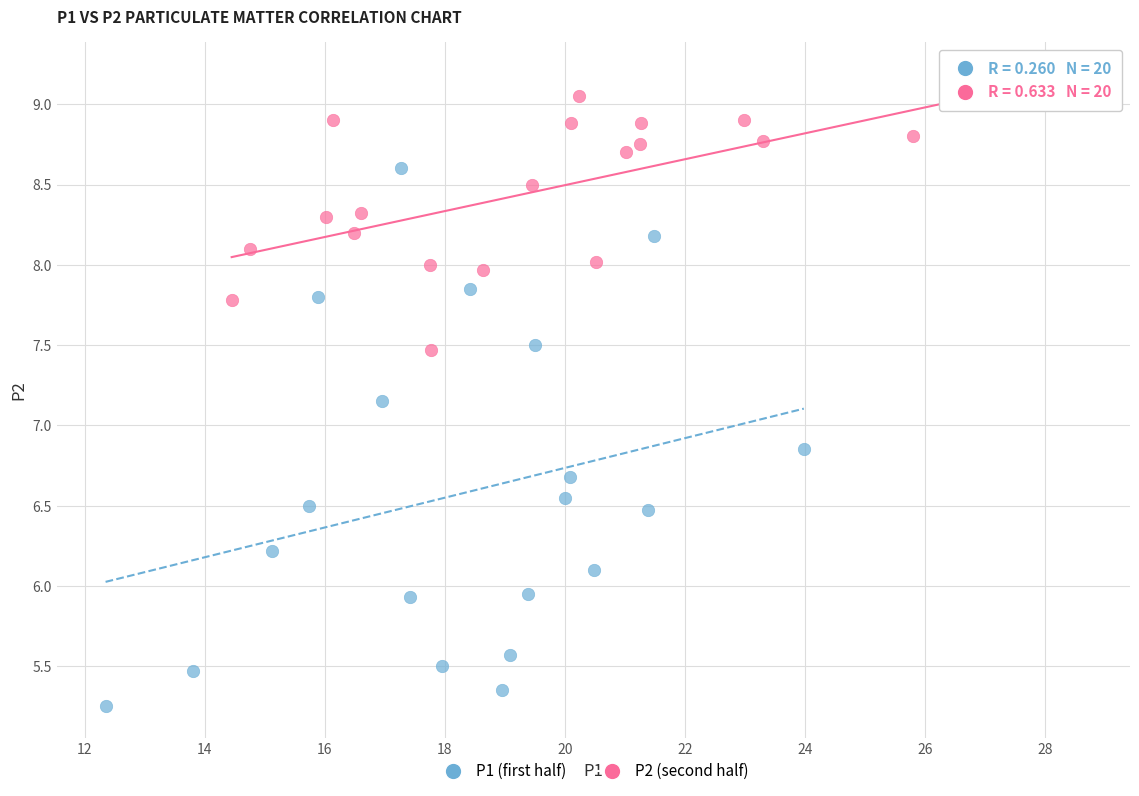

Which series contains the lowest Y value?

P1 (first half)